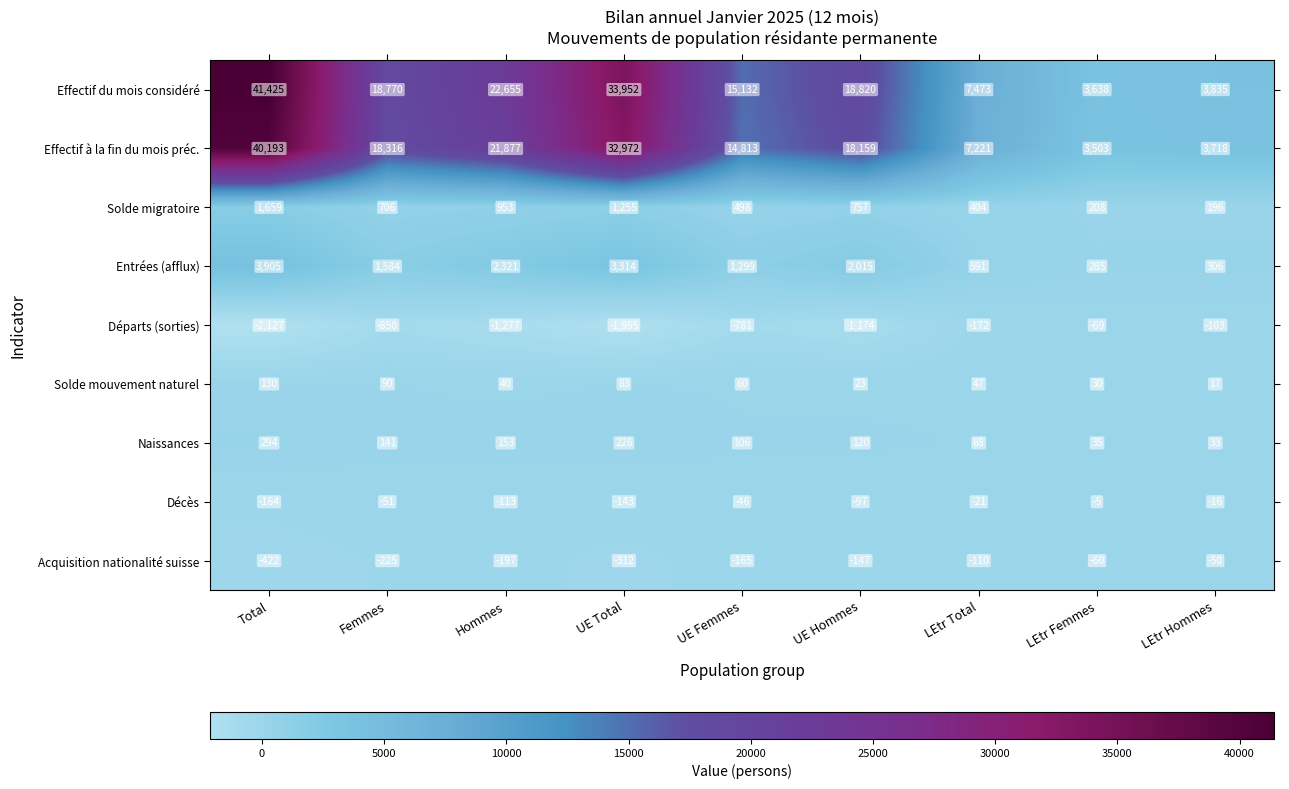

List the series in order of their peak value, lowest first.

Départs (sorties), Acquisition nationalité suisse, Décès, Solde mouvement naturel, Naissances, Solde migratoire, Entrées (afflux), Effectif à la fin du mois préc., Effectif du mois considéré